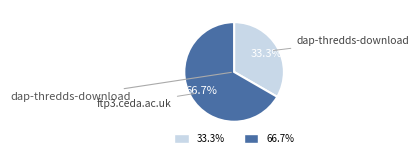

Is there any slice that represents more than half of the pie?

Yes